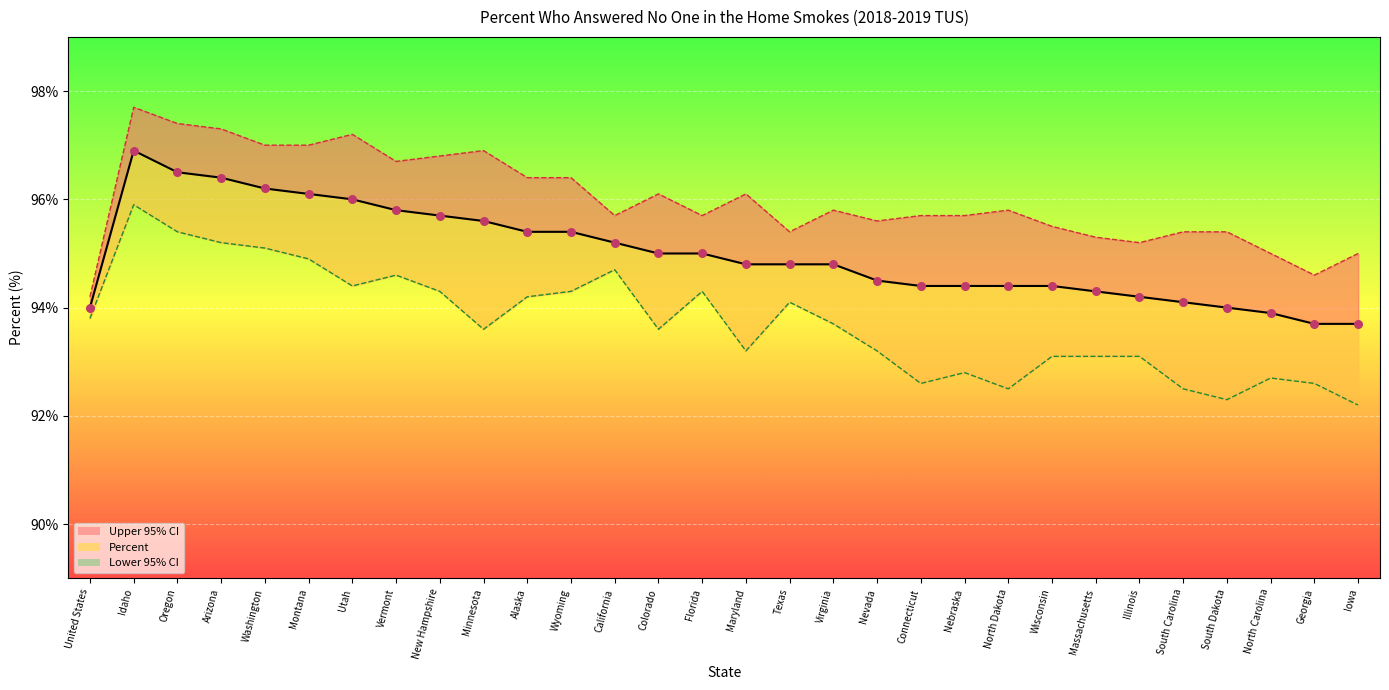

Is the value of Upper 95% CI at Colorado greater than the value of Lower 95% CI at South Dakota?

Yes